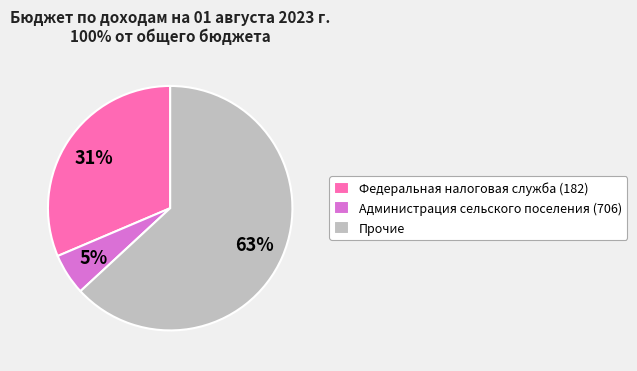

Combined, do Администрация сельского поселения (706) and Федеральная налоговая служба (182) account for over 50%?

No